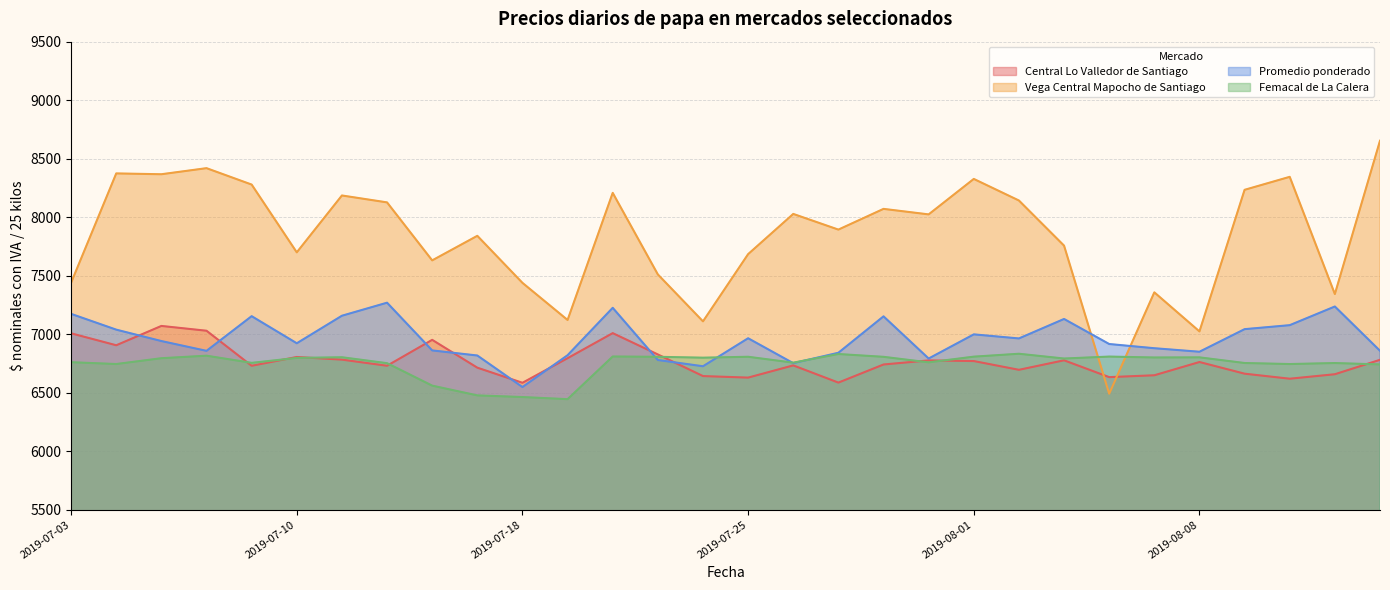

True or false: Promedio ponderado has a value of 3377.7 at 2019-07-29.

False